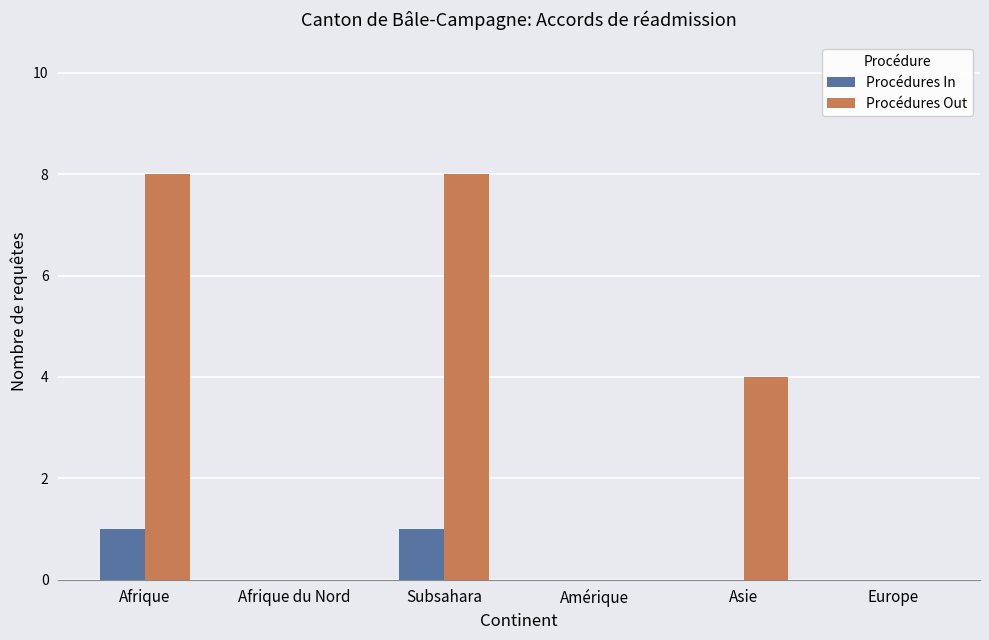

True or false: Procédures Out has a value of 5 at Europe.

False